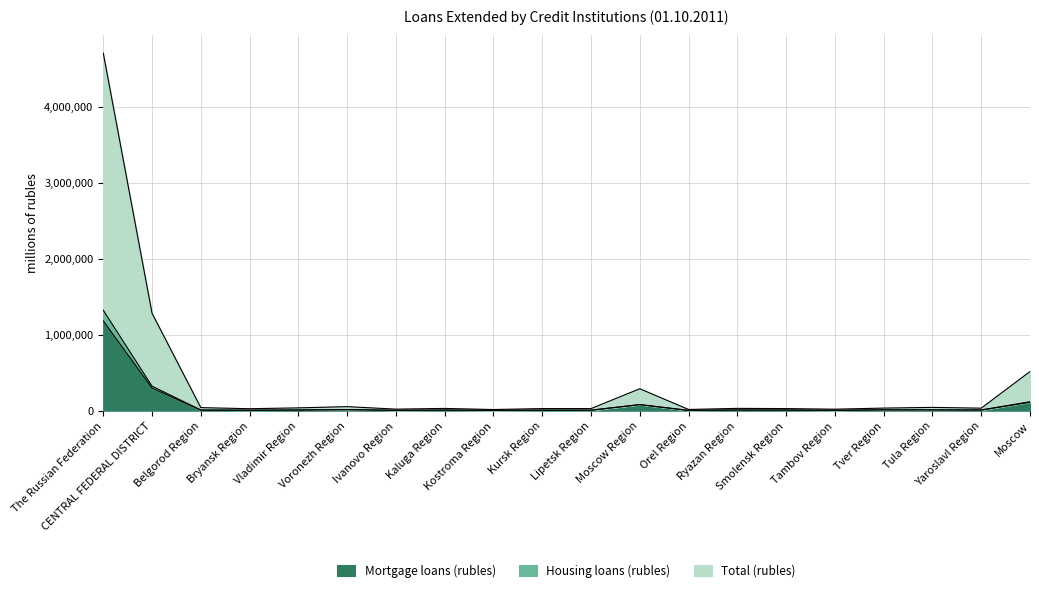

At which label is Housing loans (rubles) closest to 662478?

CENTRAL FEDERAL DISTRICT